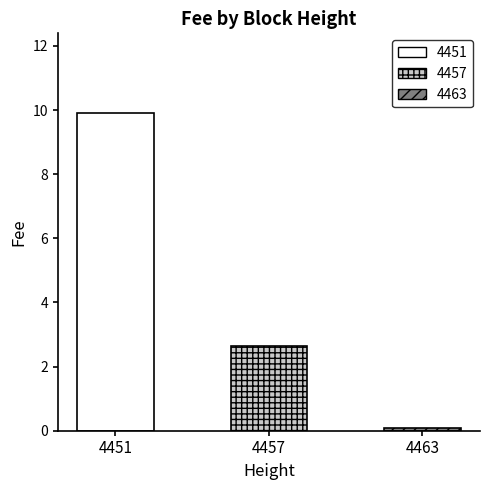

What is the change in value from 4457 to 4463?

-2.6